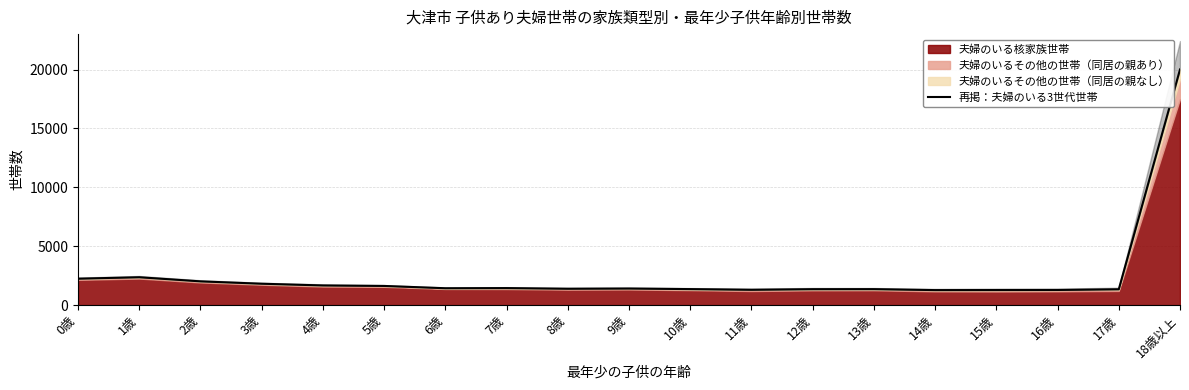

What is the change in value from 6歳 to 15歳?

-154